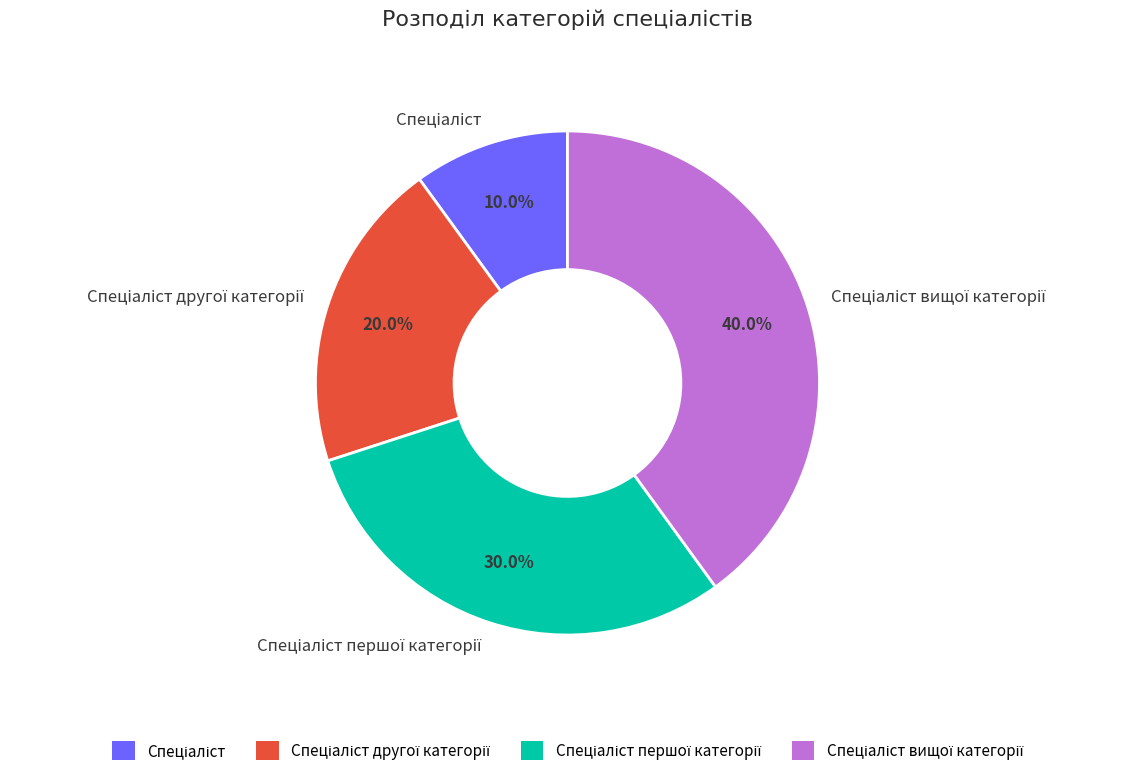

Does any single category account for the majority?

No